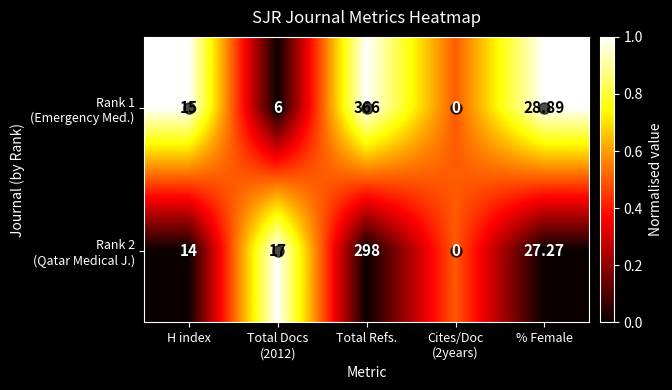

At which category is the sum across all series the highest?

Total Refs.